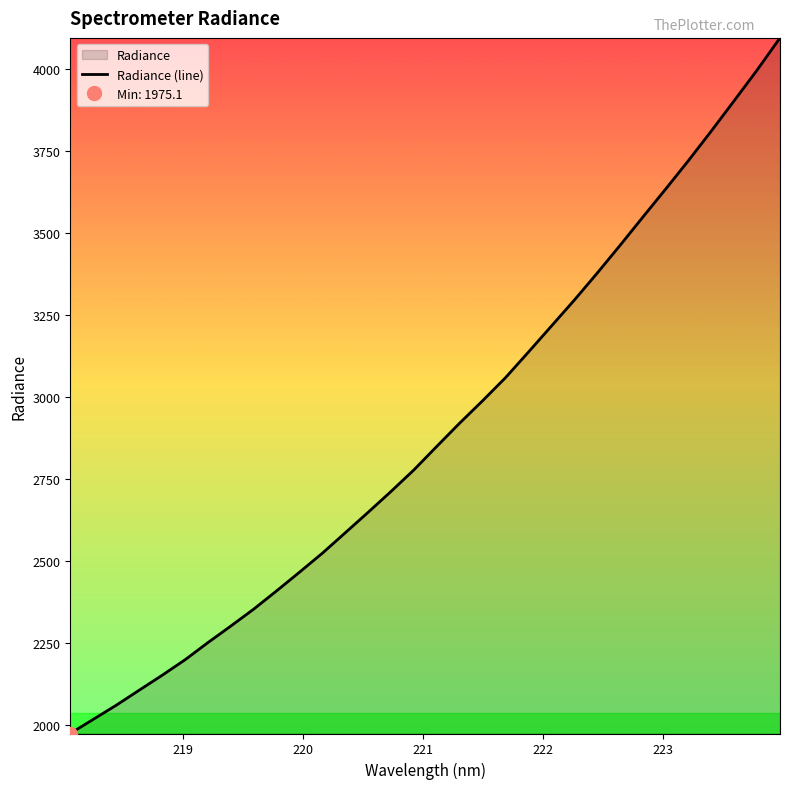

What is the maximum value for Radiance (line)?

4094.5